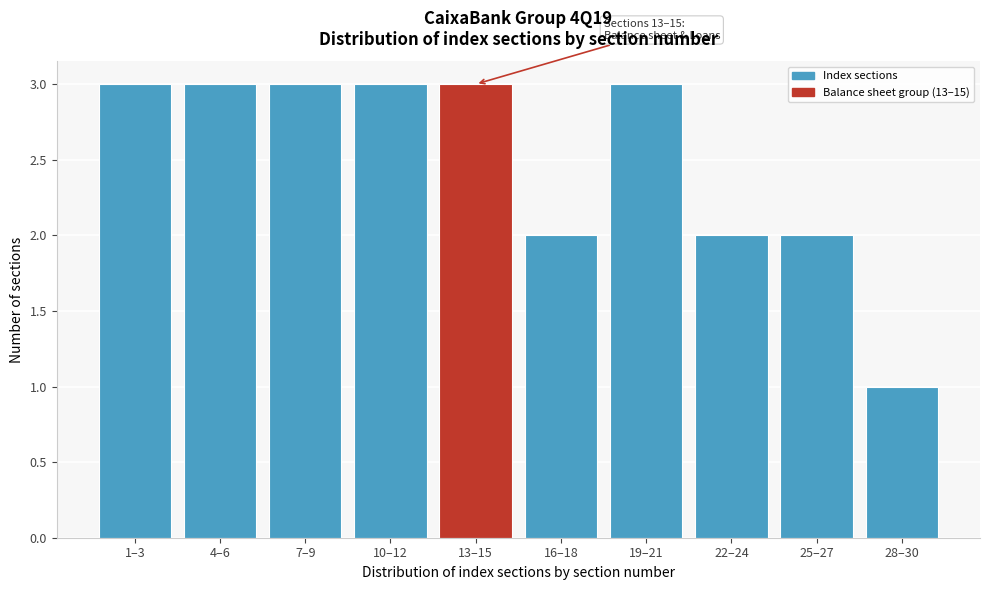

Reading right to left, transcribe all the data shown in this chart.

28–30=1	25–27=2	22–24=2	19–21=3	16–18=2	13–15=3	10–12=3	7–9=3	4–6=3	1–3=3